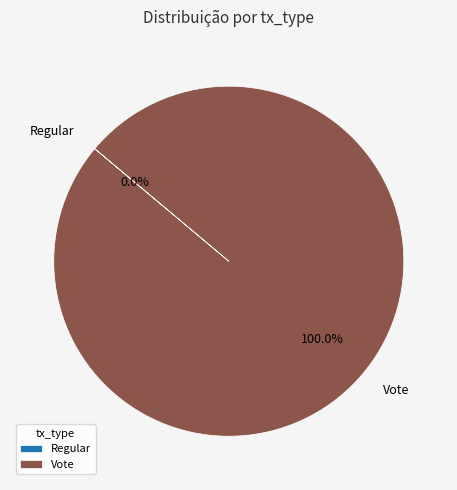

Is there a majority slice in this chart?

Yes